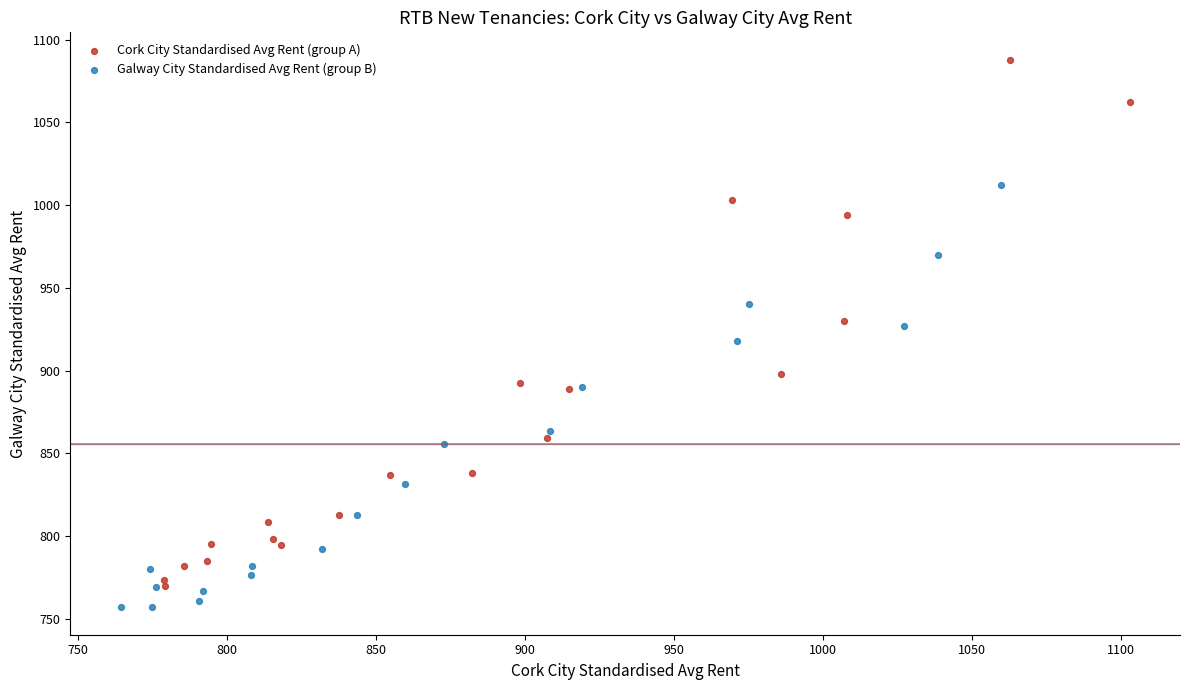

Which series contains the highest Y value?

Cork City Standardised Avg Rent (group A)